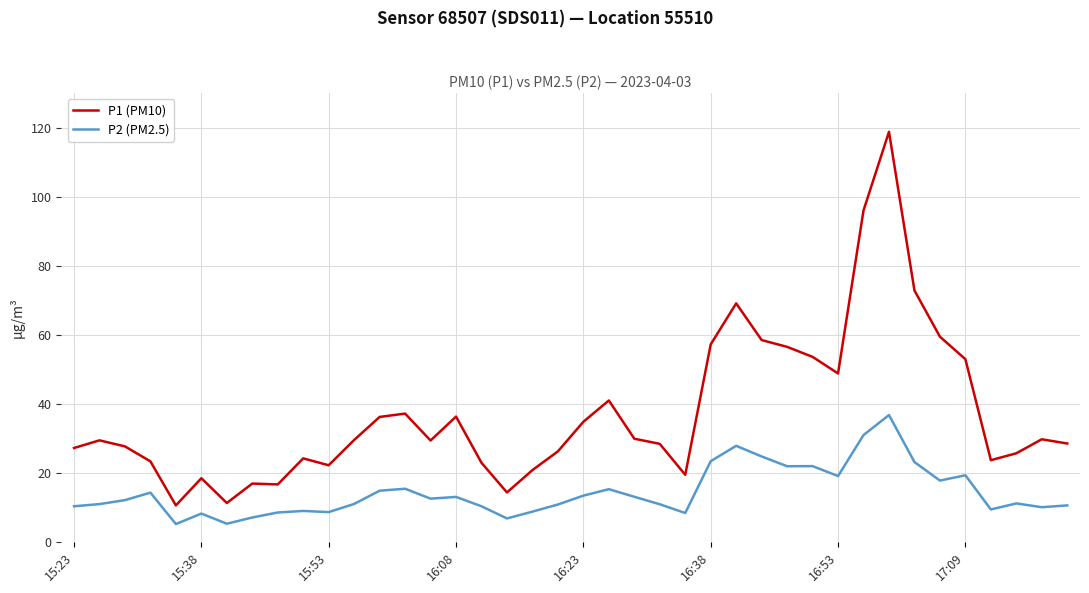

At how many categories does at least one series exceed 98?

1